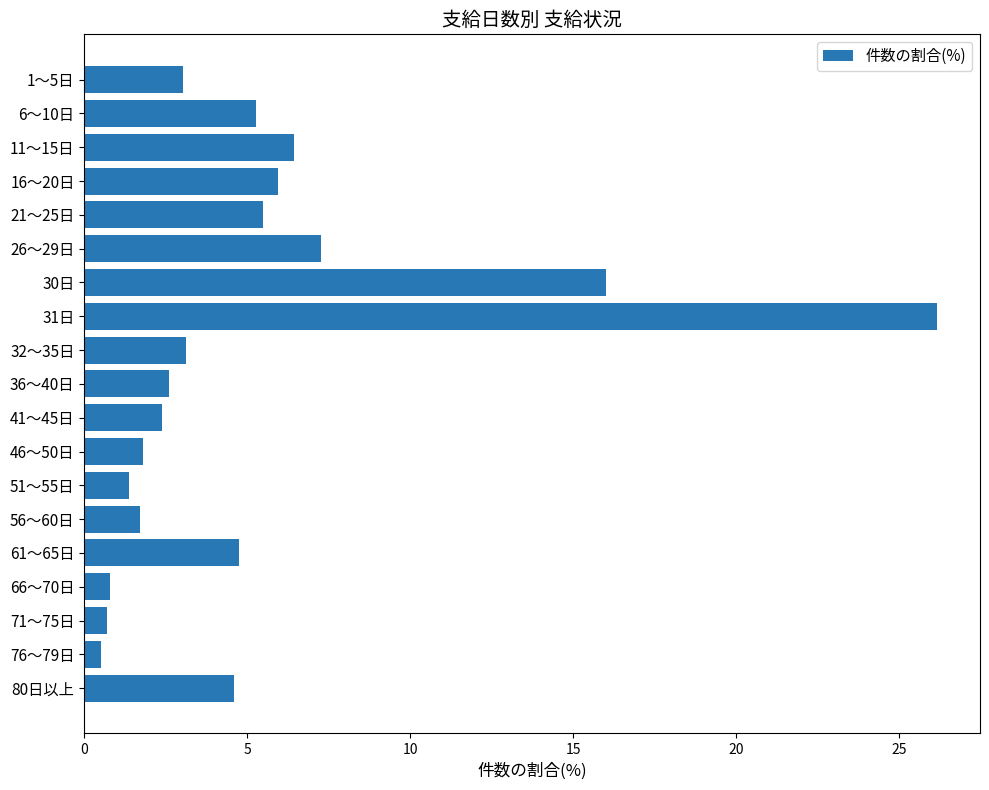

What is the maximum value shown in the chart?

26.2